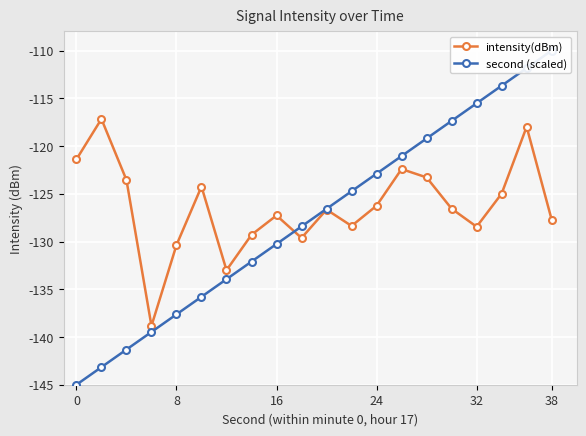

How many values in the intensity(dBm) series exceed -126?

8